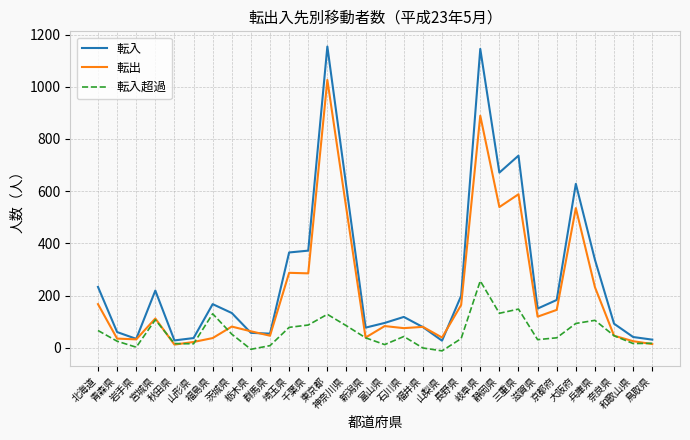

What is the greatest value displayed?

1154